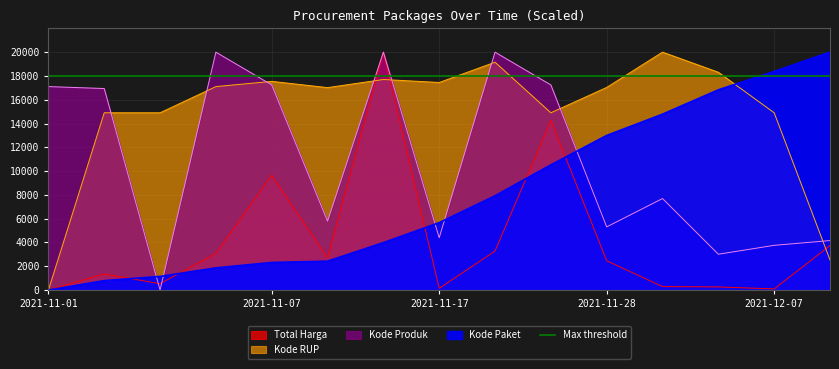

Rank the categories by Kode Paket value from highest to lowest.

2021-12-09, 2021-12-07, 2021-12-03, 2021-12-01, 2021-11-28, 2021-11-24, 2021-11-22, 2021-11-17, 2021-11-11, 2021-11-08, 2021-11-07, 2021-11-05, 2021-11-04, 2021-11-03, 2021-11-01